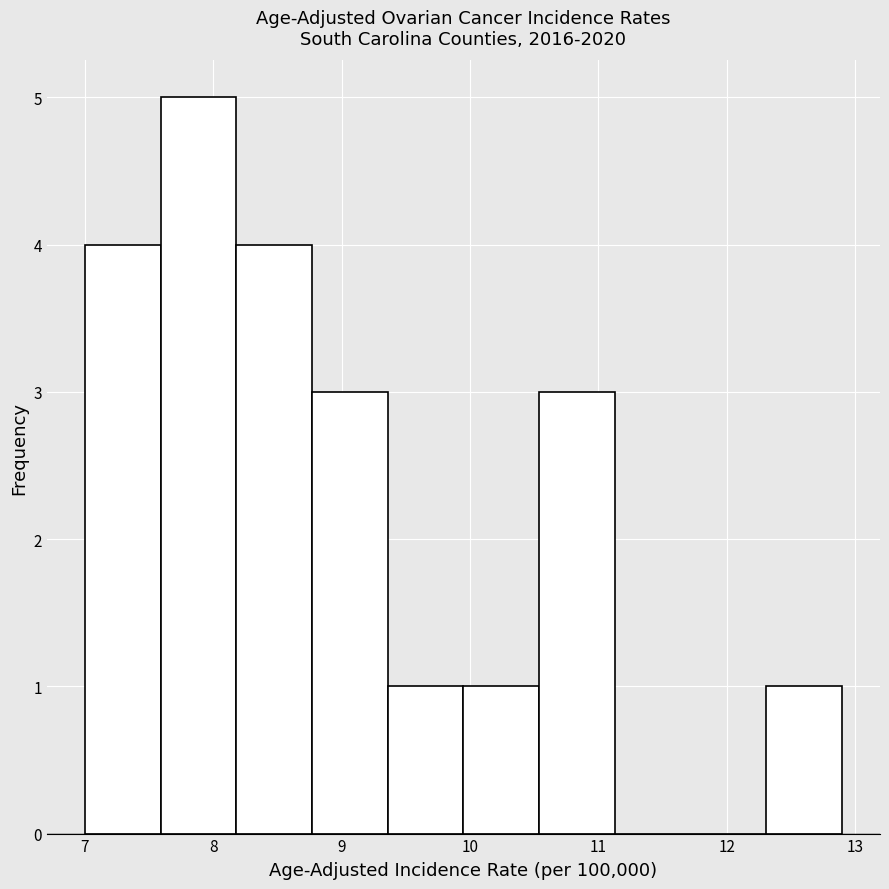

Reading left to right, transcribe this chart: for each bar, give the range it covers on the x-axis and its height. Neither the bar edges nor the heights are printed on the chart, so give them approximately, as read against the axes.

7.00 to 7.59: 4
7.59 to 8.18: 5
8.18 to 8.77: 4
8.77 to 9.36: 3
9.36 to 9.95: 1
9.95 to 10.54: 1
10.54 to 11.13: 3
11.13 to 11.72: 0
11.72 to 12.31: 0
12.31 to 12.90: 1